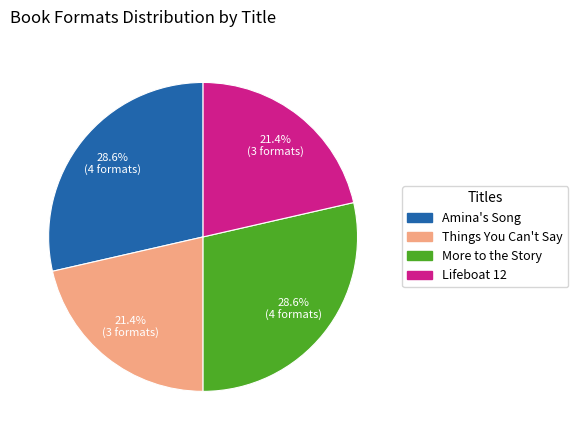

Approximately how many times larger is the value at More to the Story compared to Things You Can't Say?

1.3